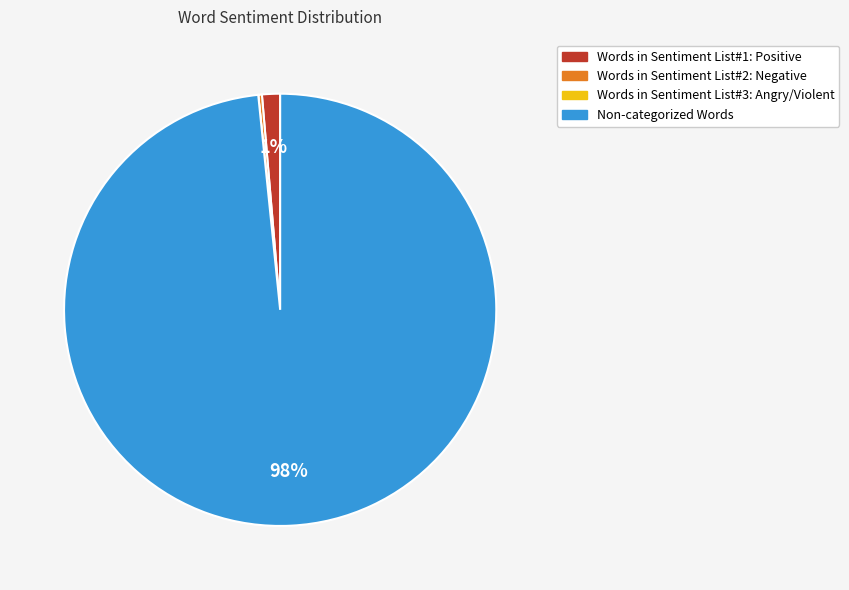

Is it true that Words in Sentiment List#1: Positive is 1% of the pie?

True